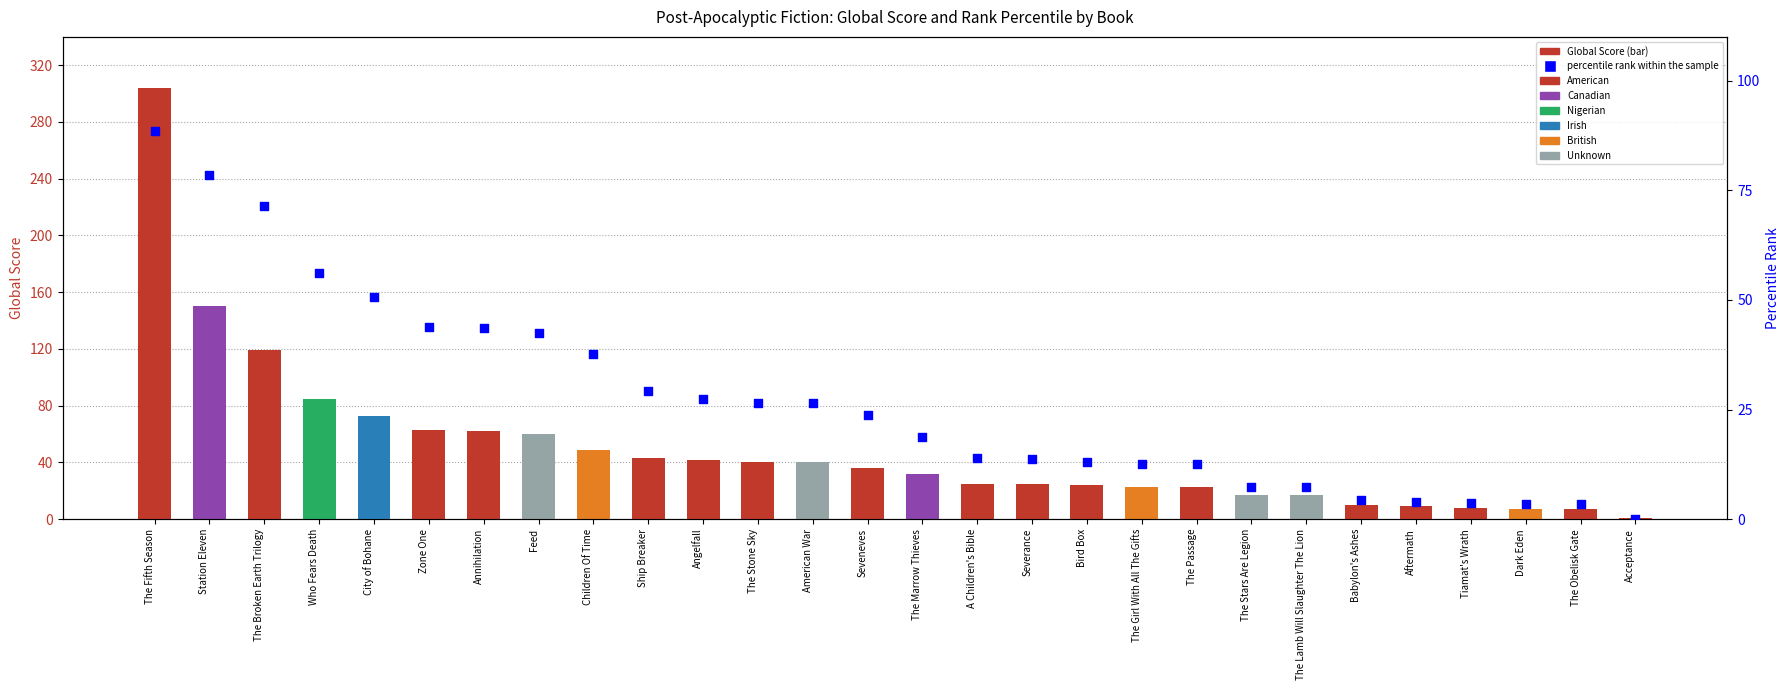

Which has a higher value, Who Fears Death or Severance?

Who Fears Death